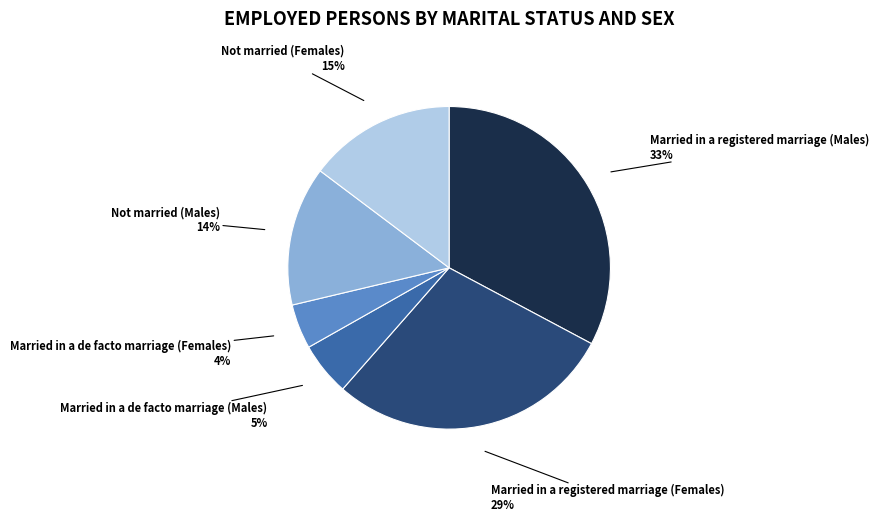

To the nearest percent, what is the average slice percentage?

17%